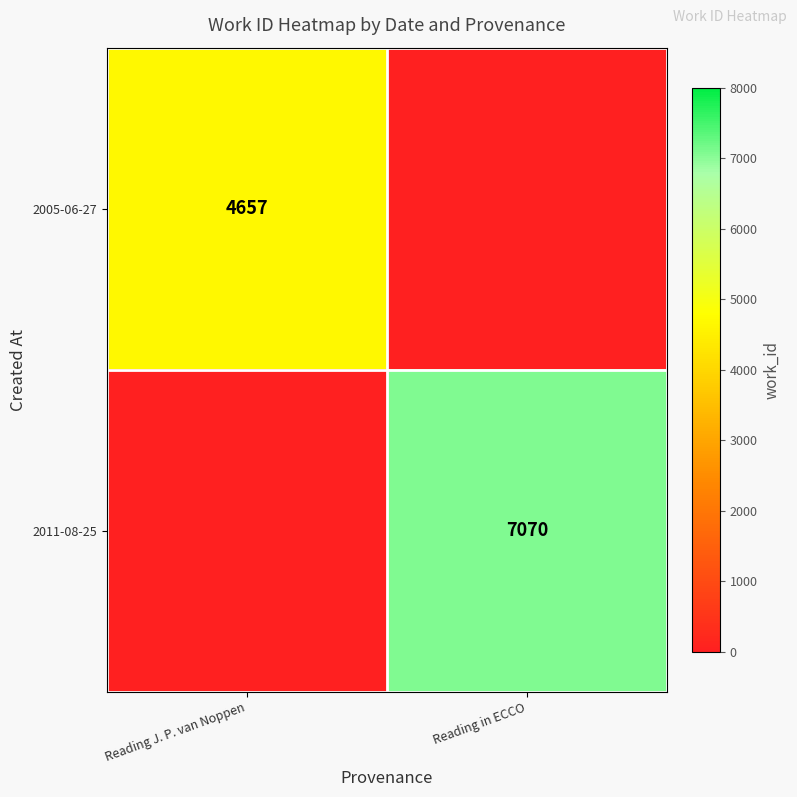

Is it true that 2011-08-25 equals 7070 at Reading in ECCO?

True